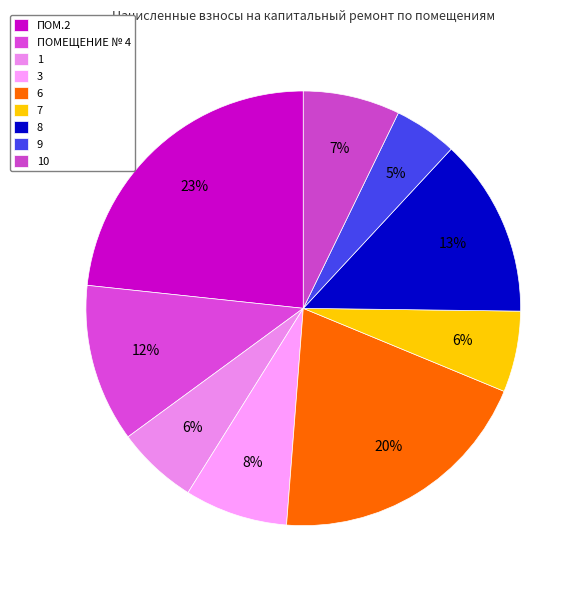

What percentage do 10 and 9 together represent?

11.9%